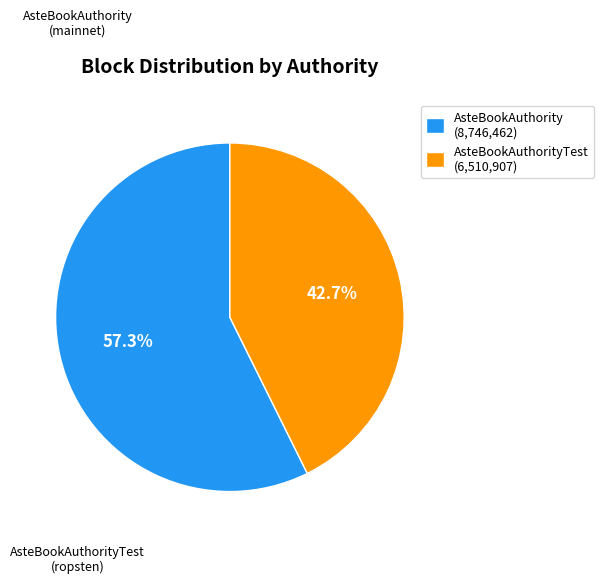

What is the largest slice in the pie chart?

AsteBookAuthority (8,746,462)